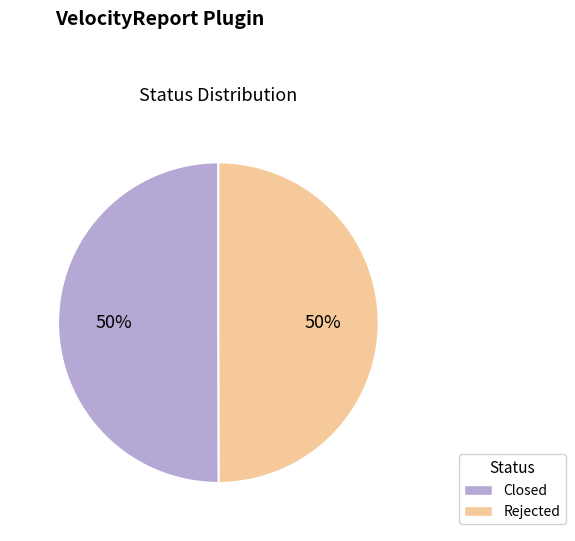

Which slice is the largest?

Closed